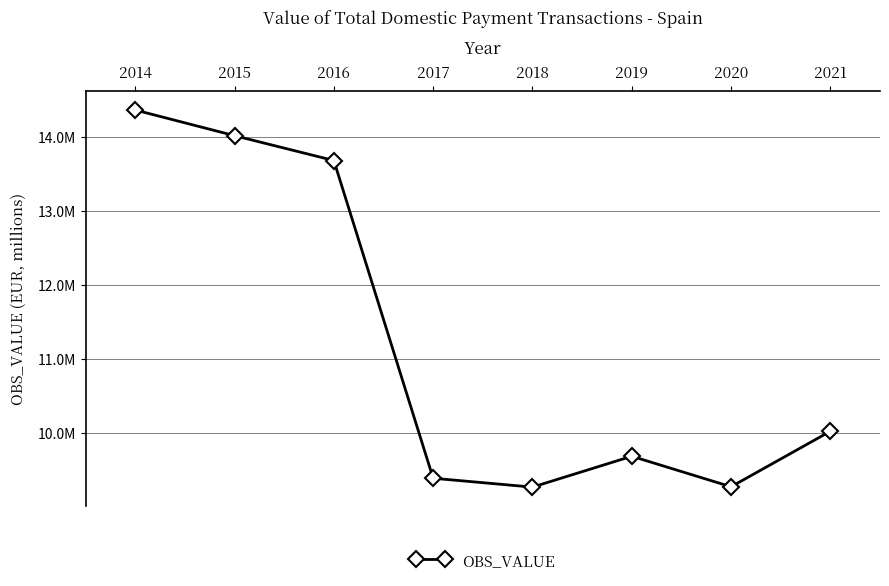

Rank the categories by value from lowest to highest.

2018, 2020, 2017, 2019, 2021, 2016, 2015, 2014